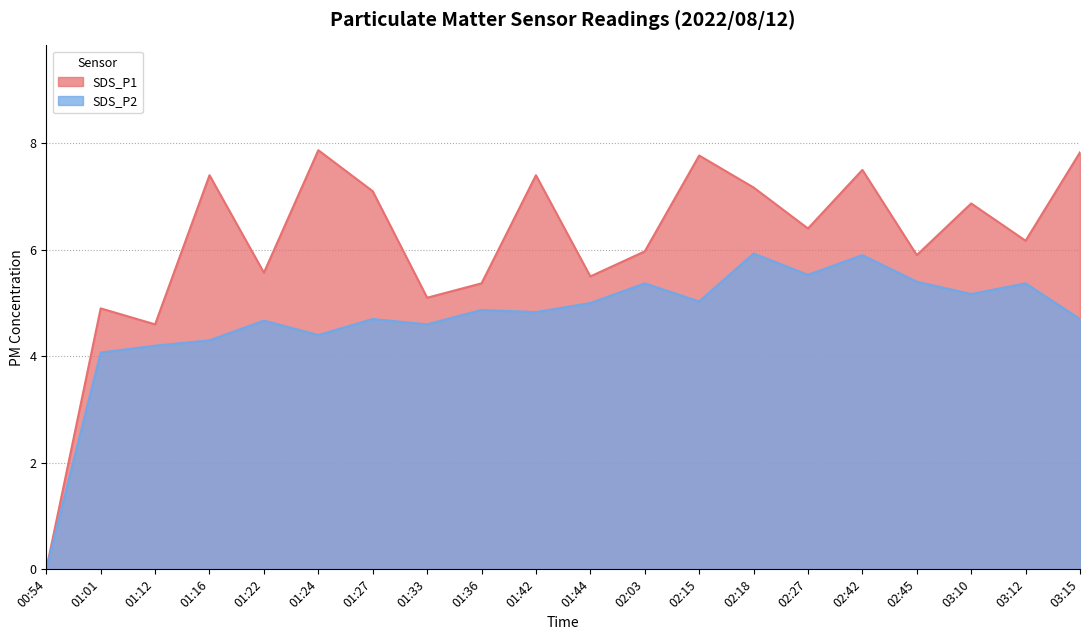

How many positive values does the SDS_P1 series have?

19